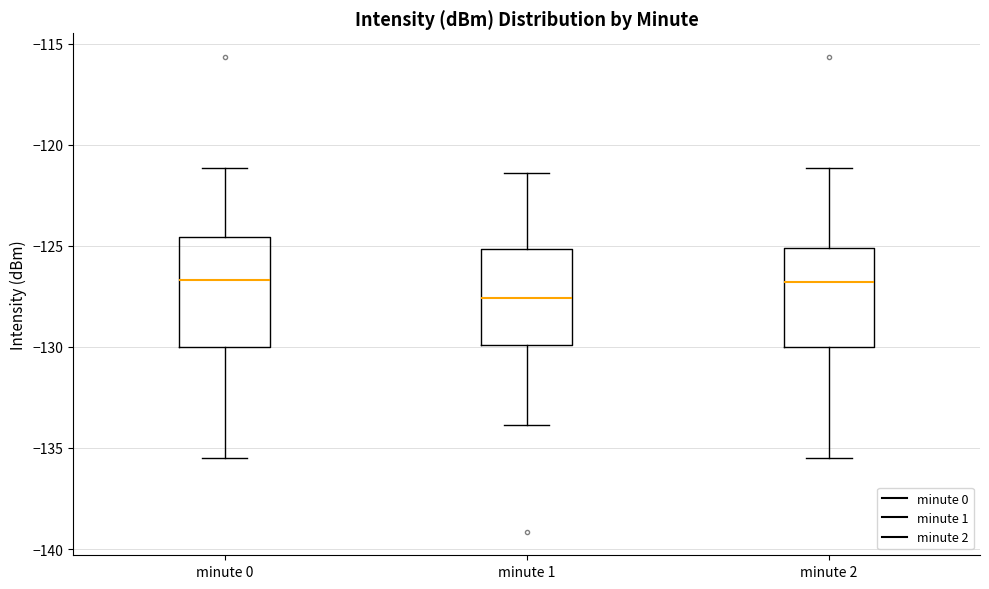

Which box is the tallest, from its lower edge to its upper edge?

minute 0